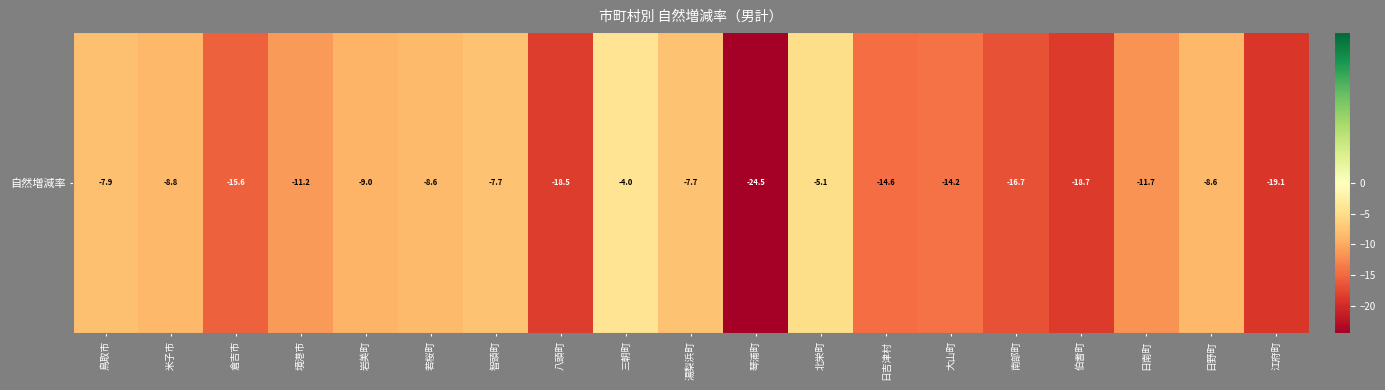

List the labels in order of value, largest first.

三朝町, 北栄町, 湯梨浜町, 智頭町, 鳥取市, 若桜町, 日野町, 米子市, 岩美町, 境港市, 日南町, 大山町, 日吉津村, 倉吉市, 南部町, 八頭町, 伯耆町, 江府町, 琴浦町